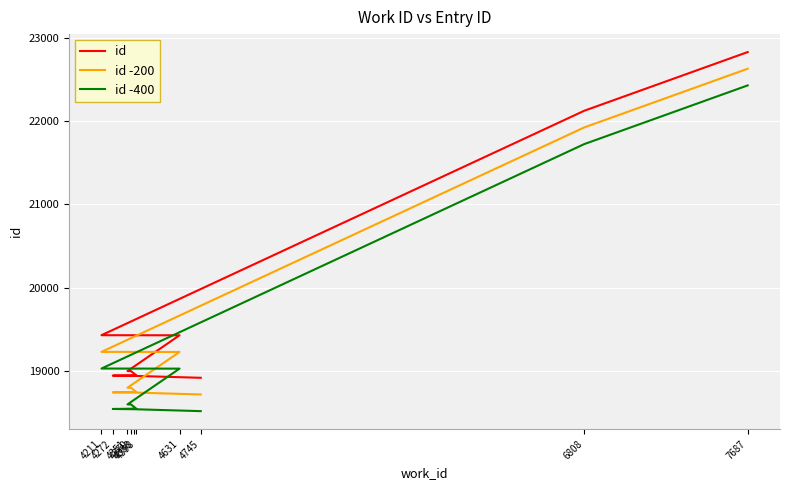

Reading right to left, list all the values displayed in this chart.

id: 22827	22123	19430	19429	19000	18999	18949	18945	18942	18919
id -200: 22627	21923	19230	19229	18800	18799	18749	18745	18742	18719
id -400: 22427	21723	19030	19029	18600	18599	18549	18545	18542	18519